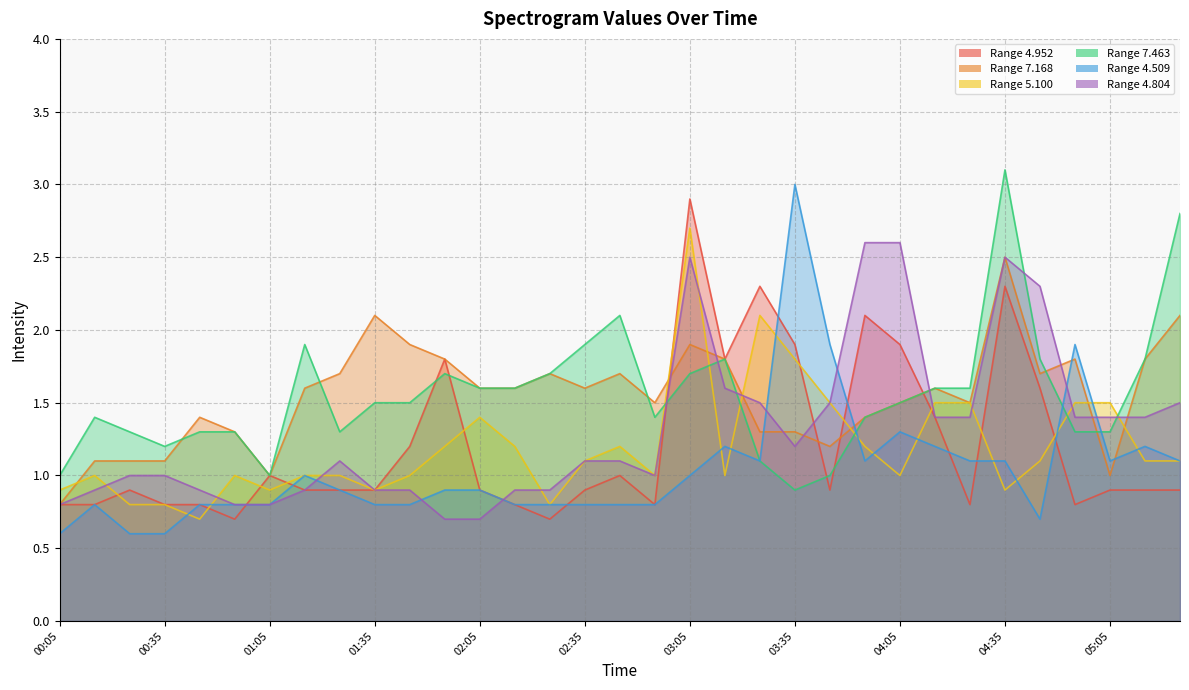

What position from the left is 00:45?

5